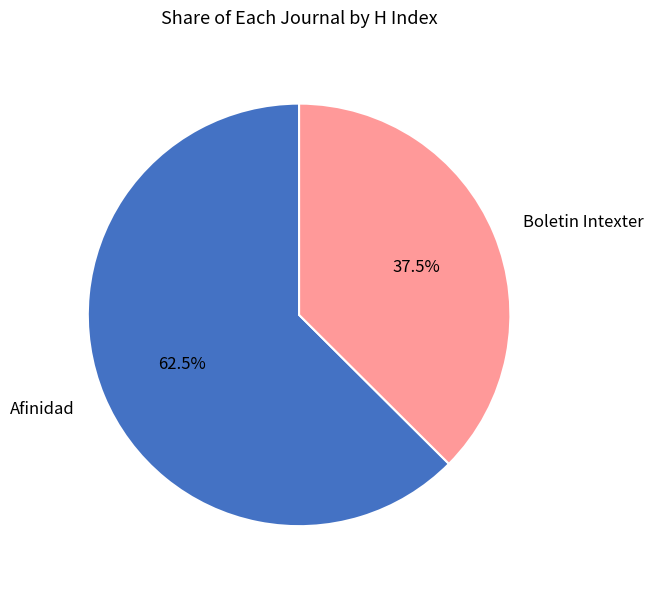

To the nearest percent, what is the difference between the Afinidad and Boletin Intexter slice percentages?

25%